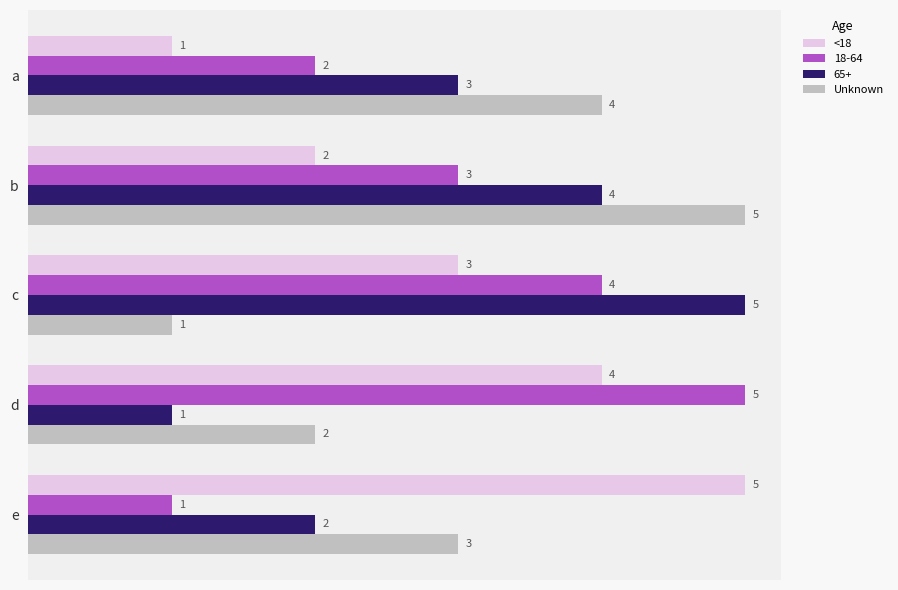

What is the difference between the second highest and second lowest values in the <18 series?

2